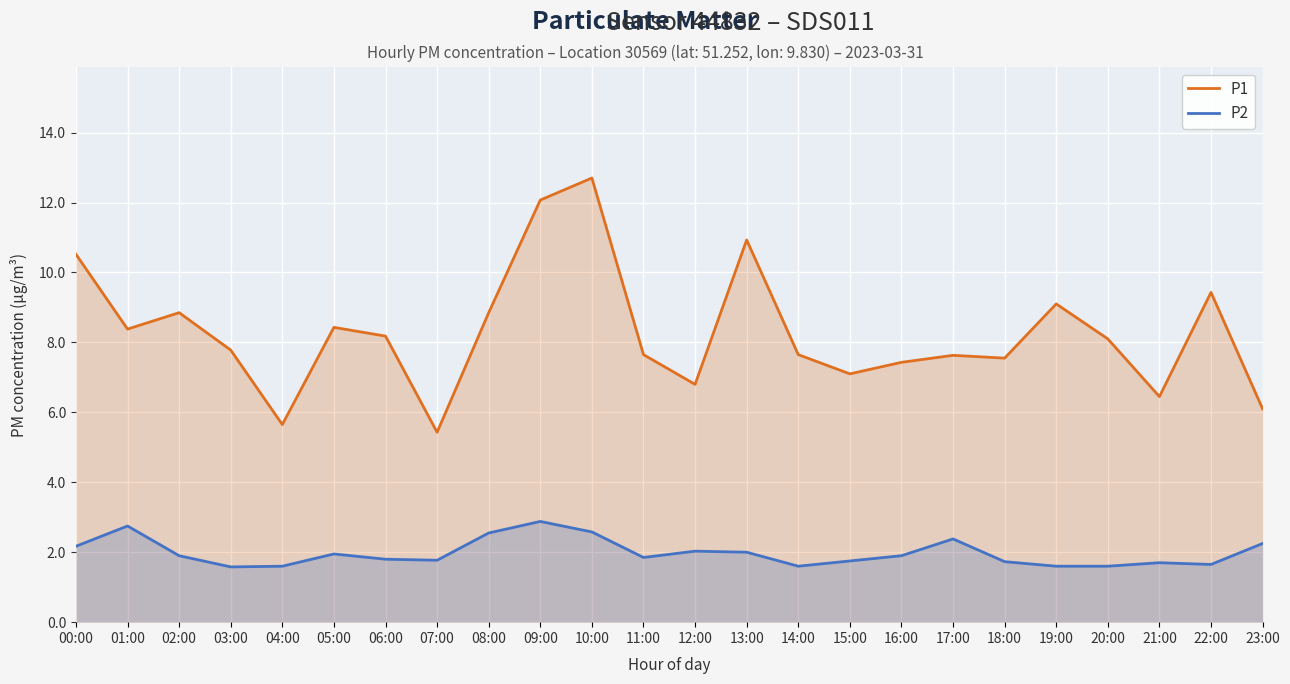

In P2, how many points are lower than both neighbors (excluding endpoints)?

5